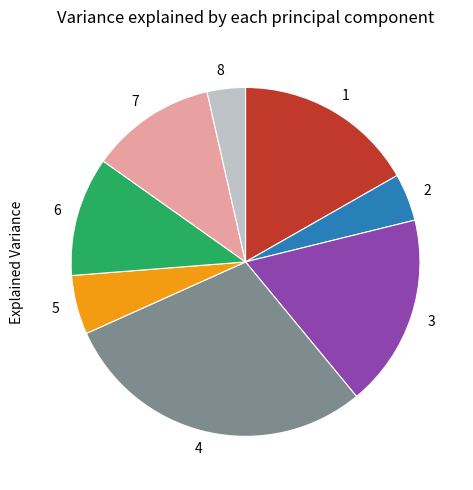

Do 6 and 7 together represent more than half of the pie?

No